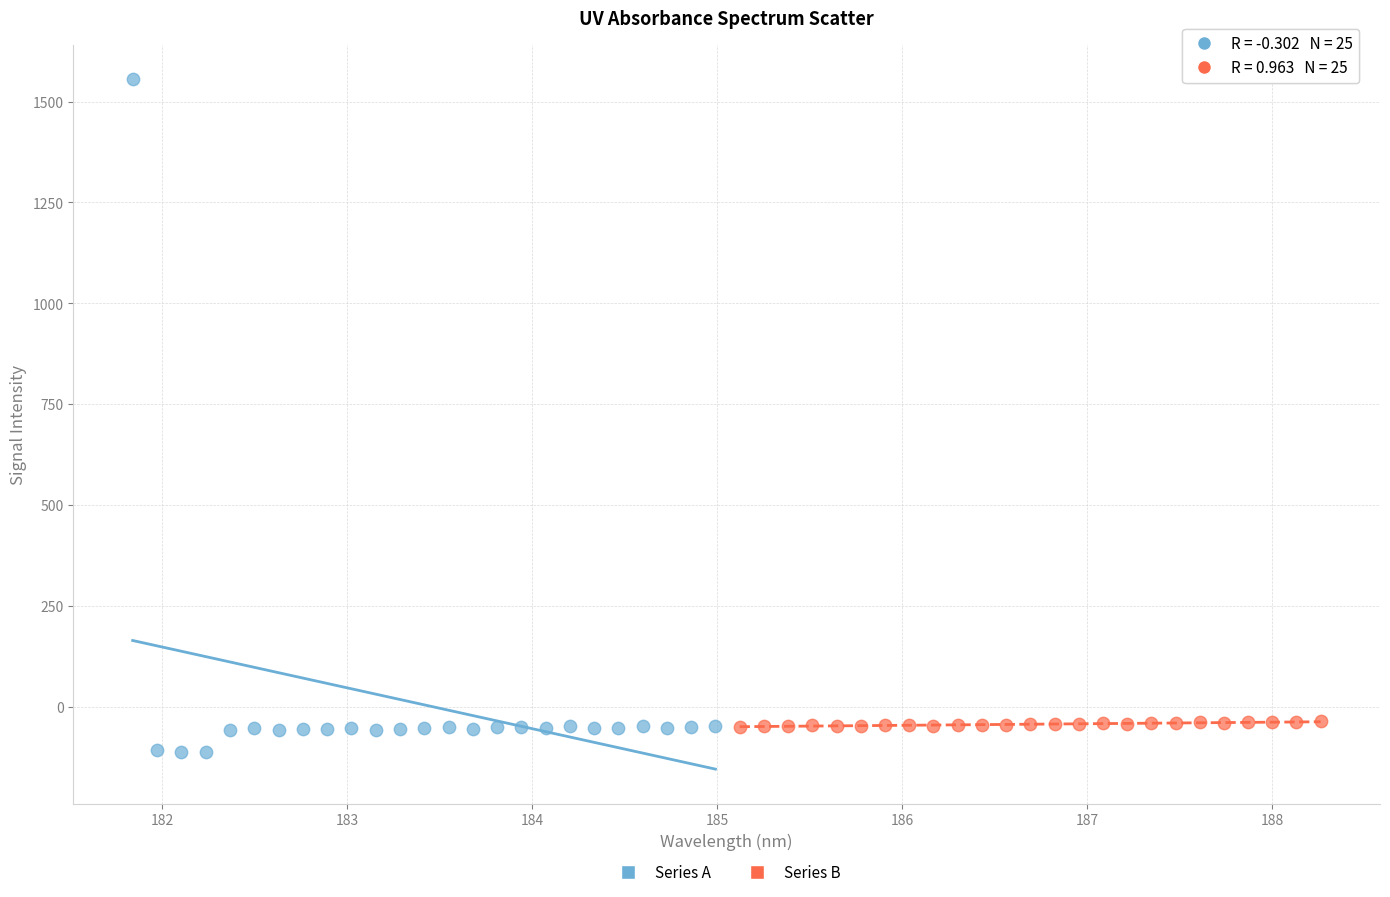

Which series has the widest spread of Y values?

Series A